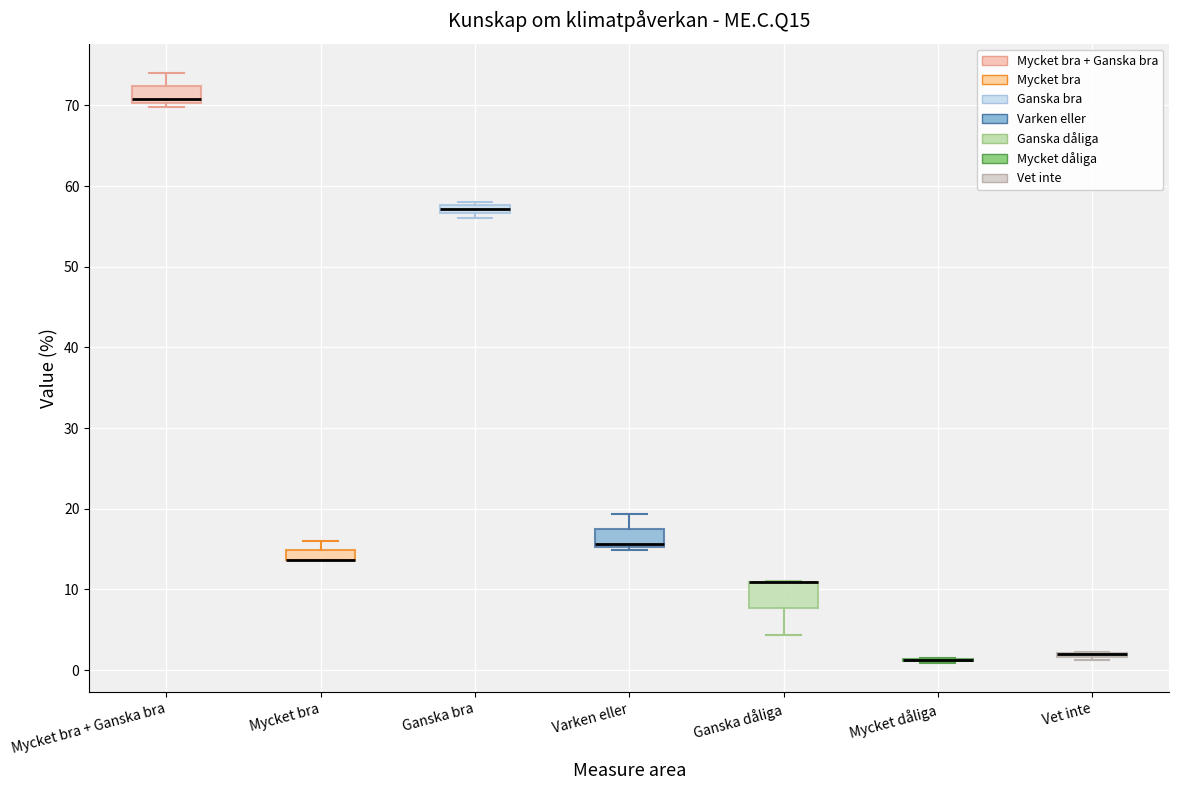

Where does the median line of the box for Mycket bra + Ganska bra sit on the y-axis? The values are not printed on the chart, so give them approximately, as read against the axis.

71